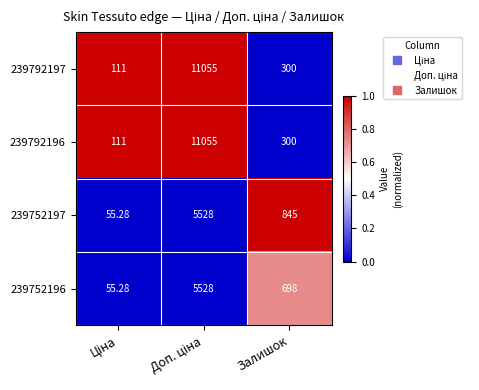

How many series are shown in this chart?

4